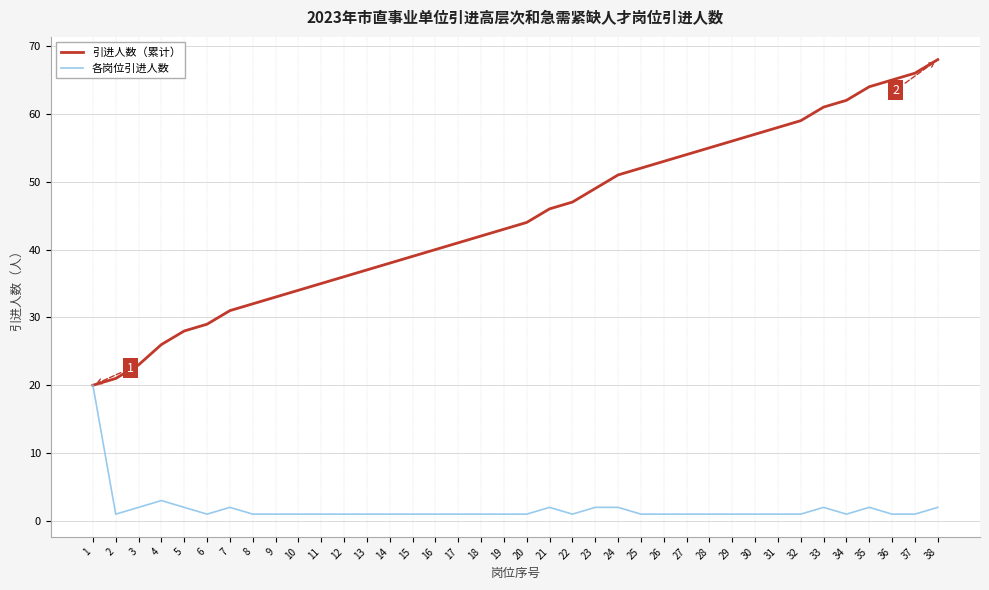

List the series in order of their peak value, highest first.

引进人数（累计）, 各岗位引进人数